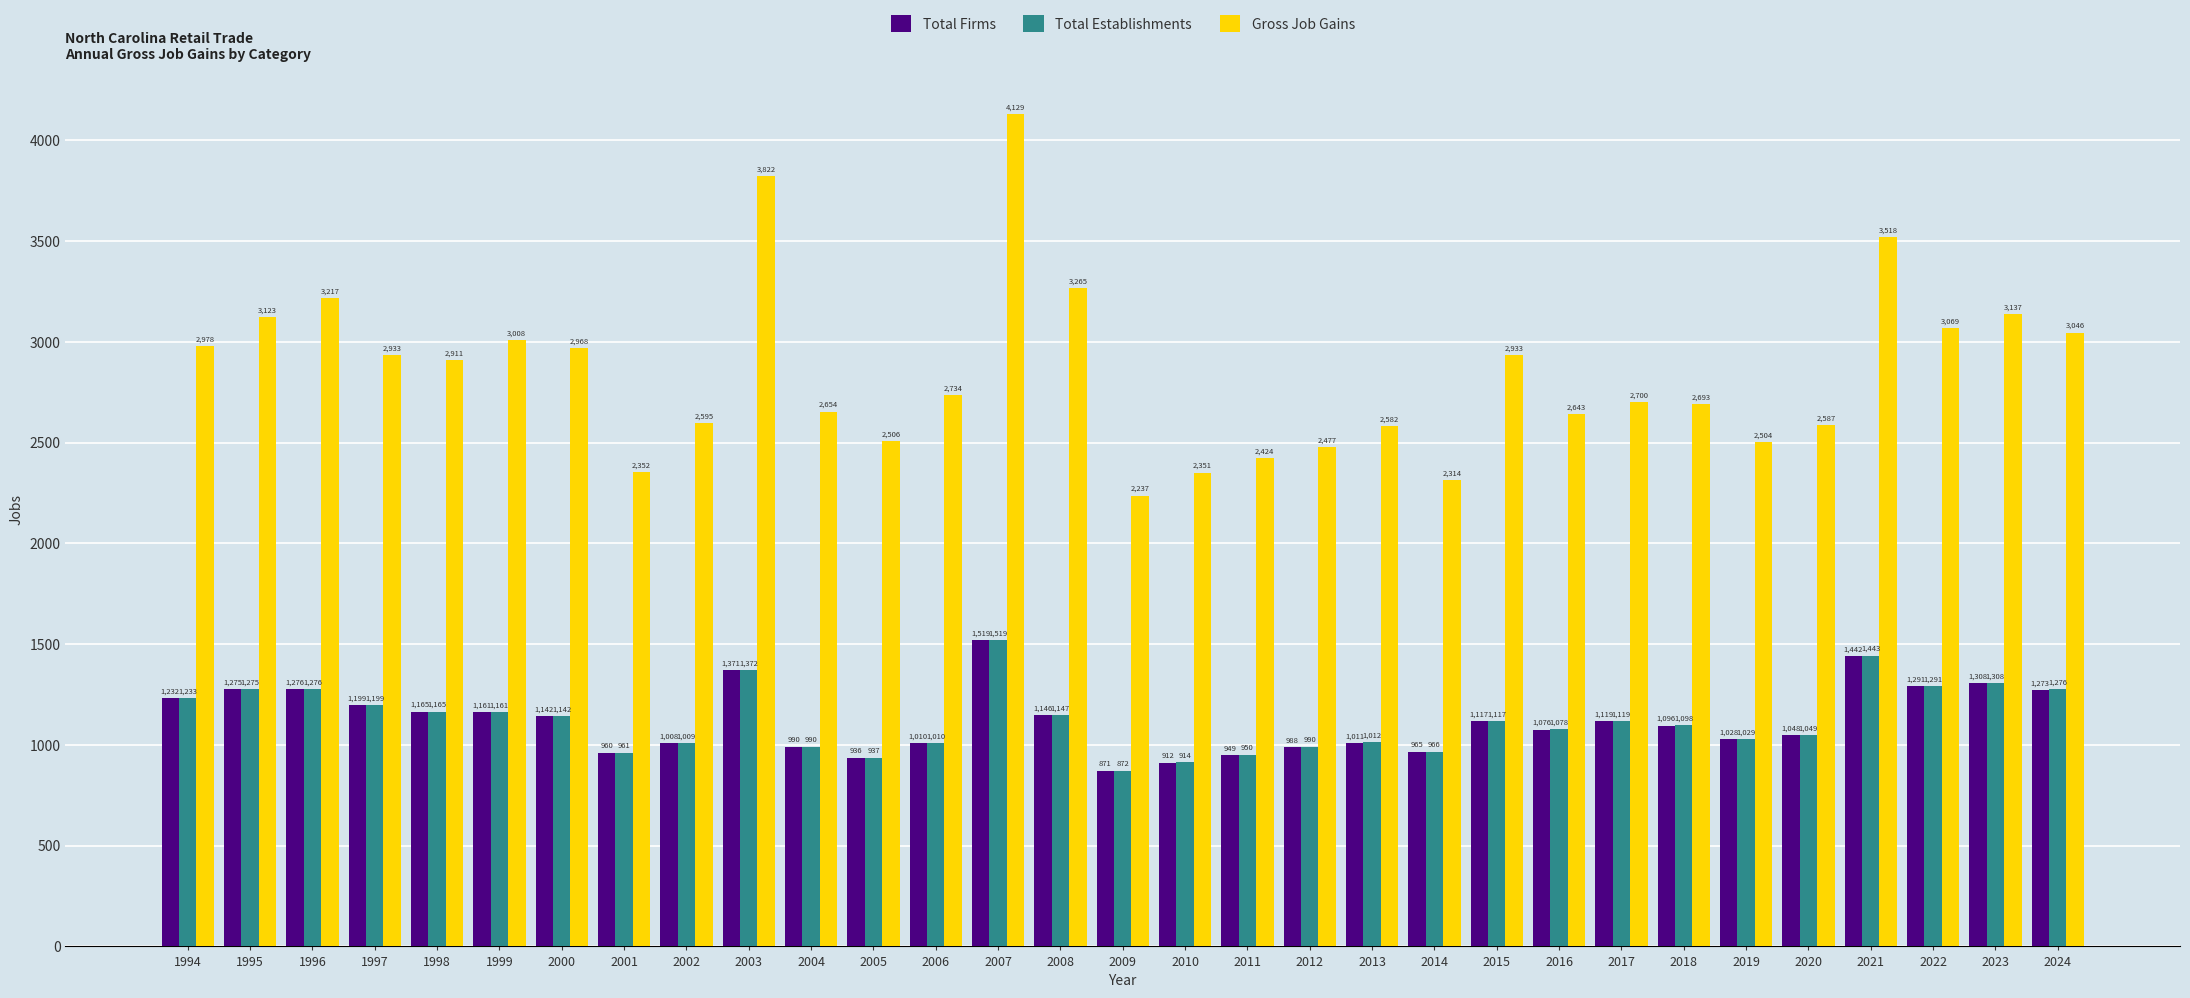

The Total Firms series shows 1666 at 2012. True or false?

False